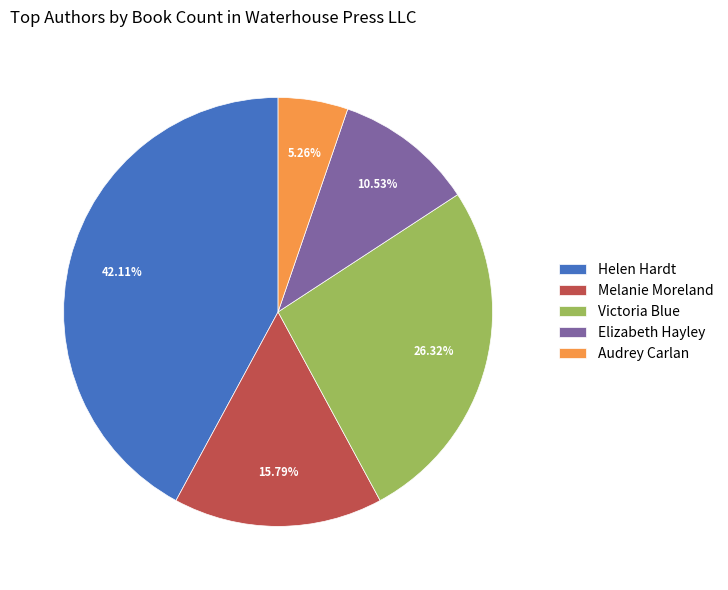

What is the total percentage of Helen Hardt and Elizabeth Hayley?

52.6%